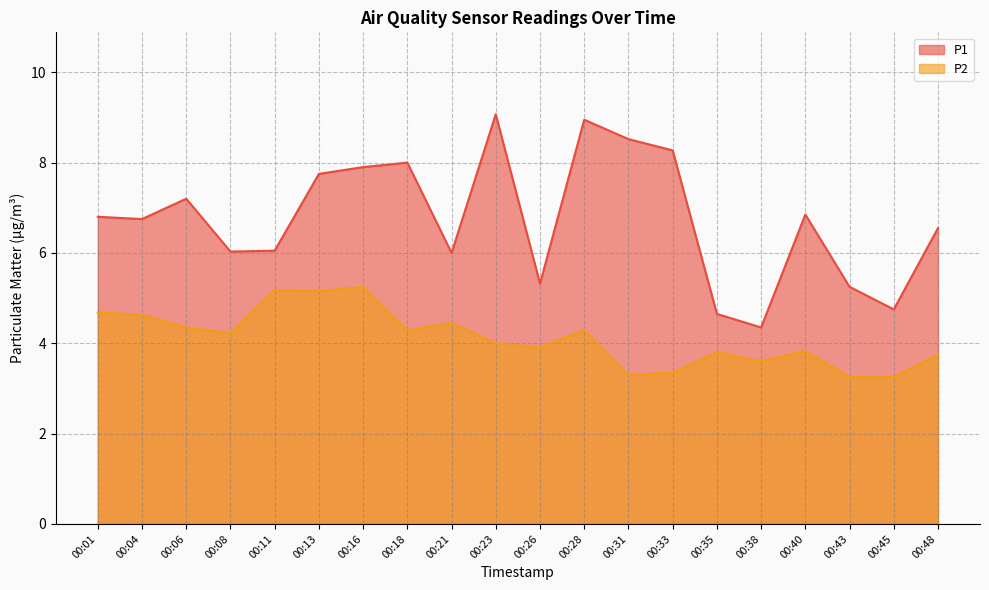

True or false: P1 and P2 cross at least once.

False